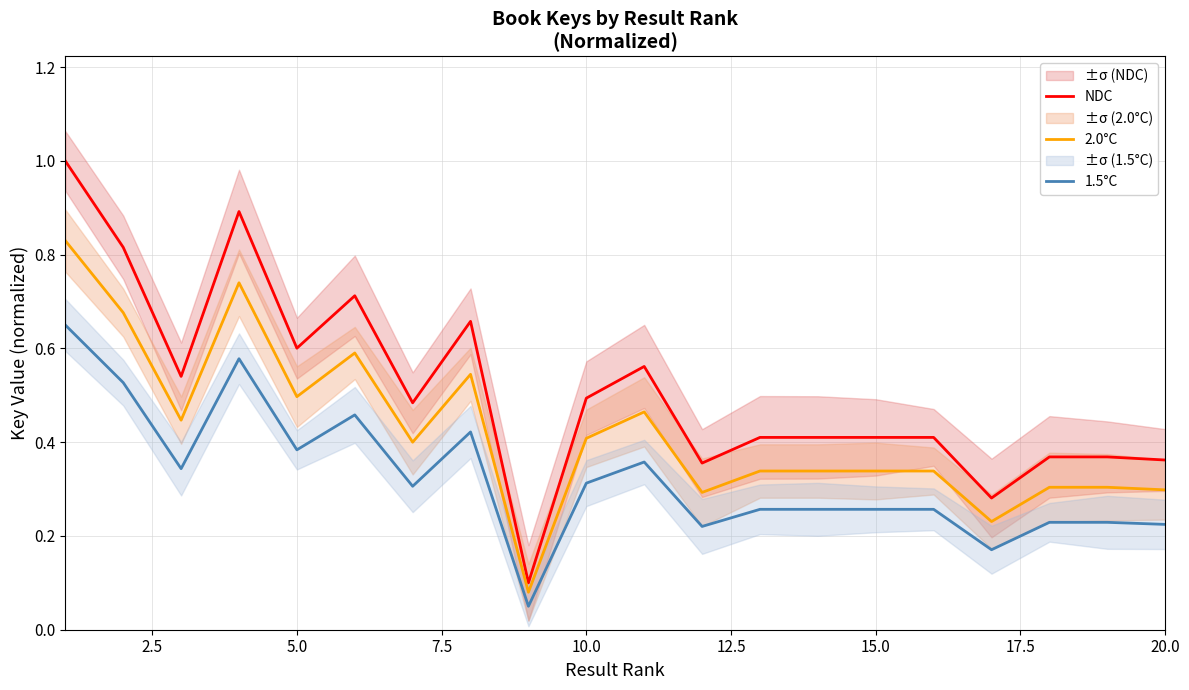

List the series in order of their peak value, highest first.

NDC, 2.0°C, 1.5°C